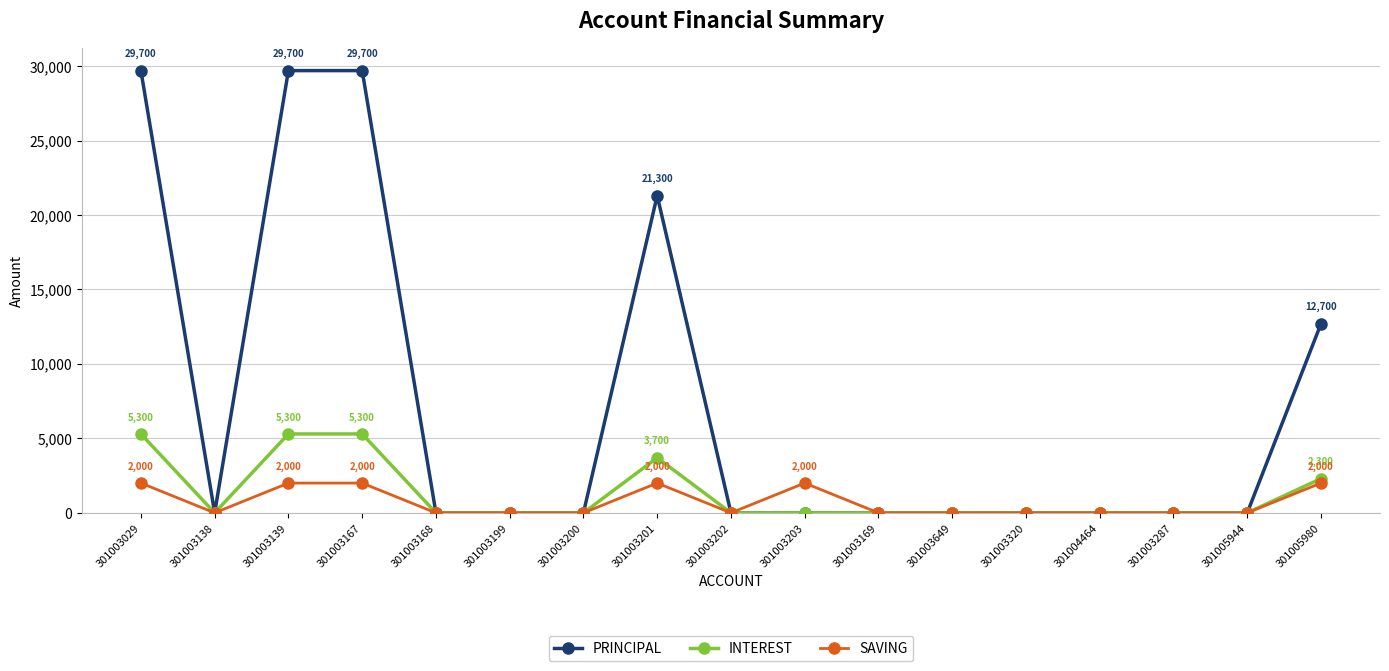

Where is the first local minimum for INTEREST?

301003138